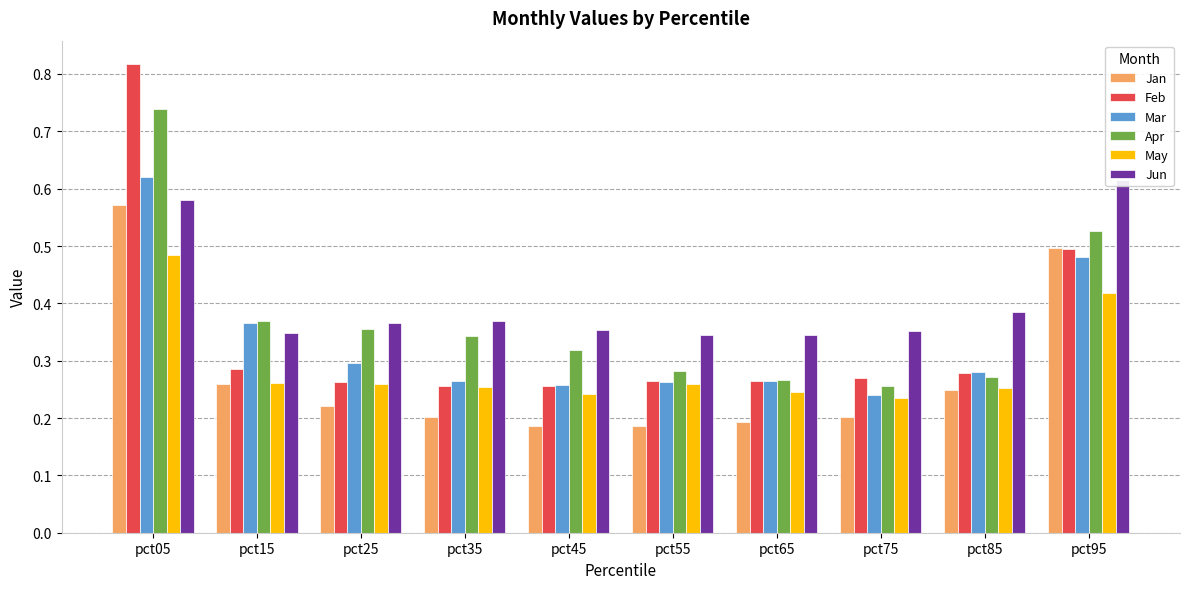

Count the number of categories in the chart.

10